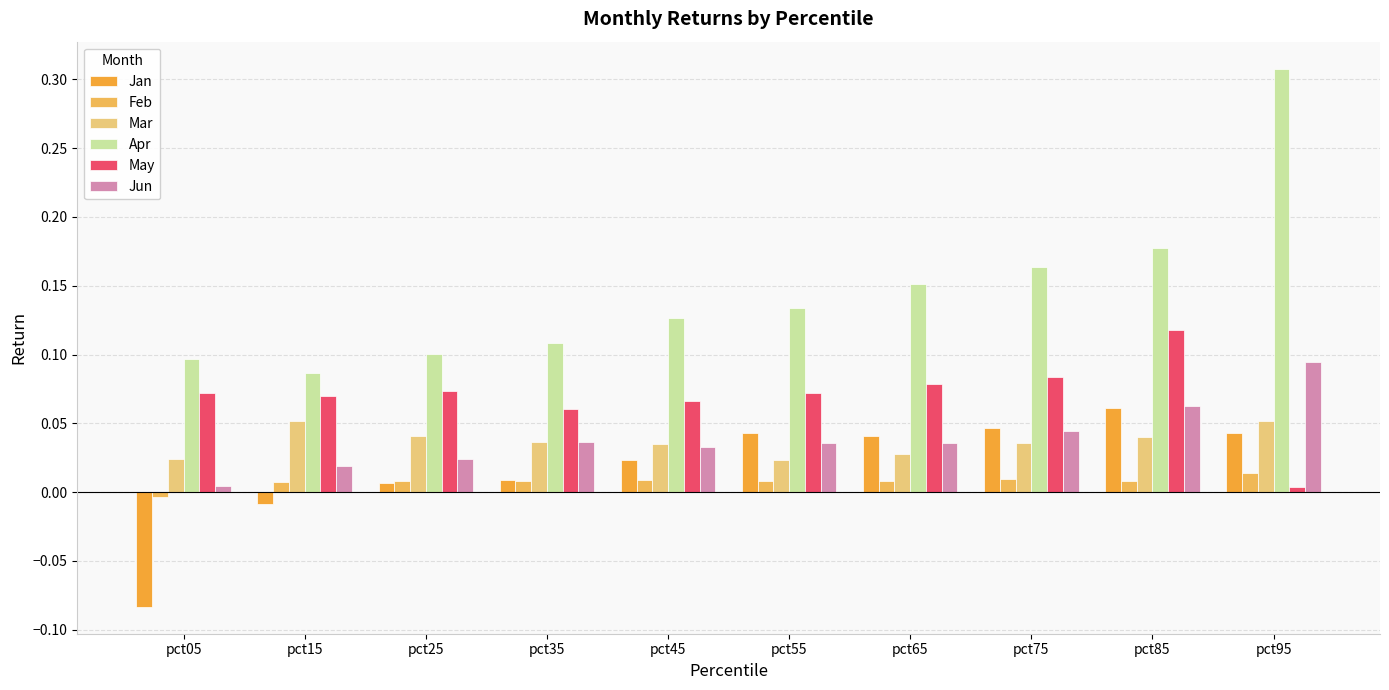

What is the smallest value displayed?

-0.1